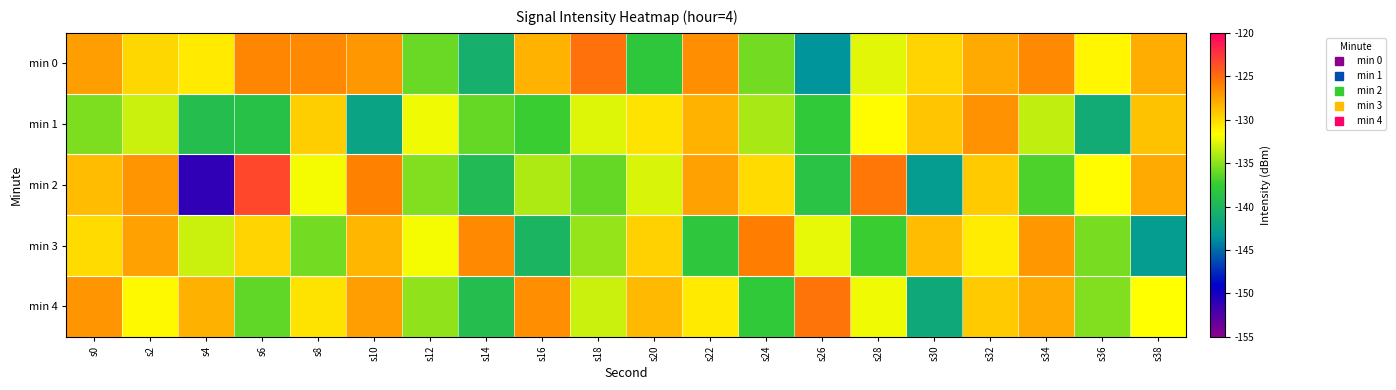

Which series has the largest total across all categories?

min 0